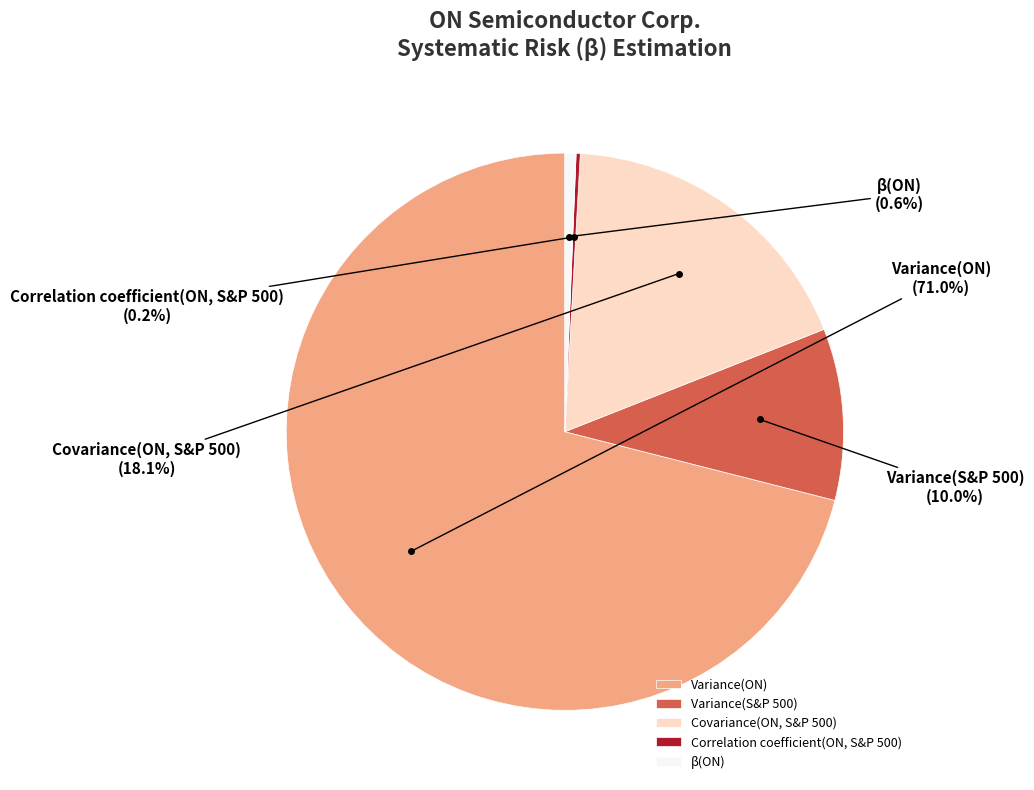

What percentage is the Covariance(ON, S&P 500) slice, to the nearest percent?

18%